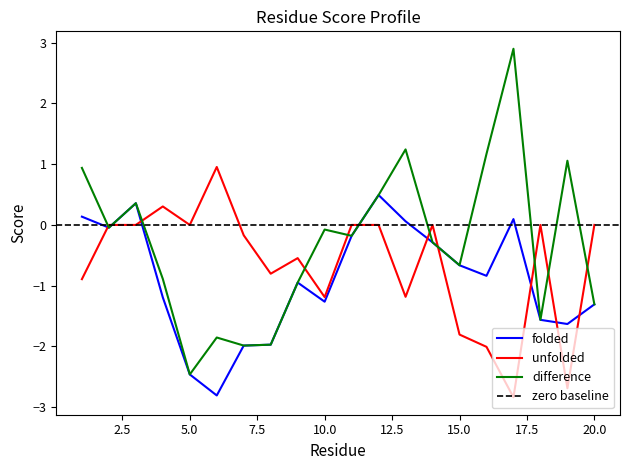

List the series in order of their overall mean, highest first.

difference, unfolded, folded